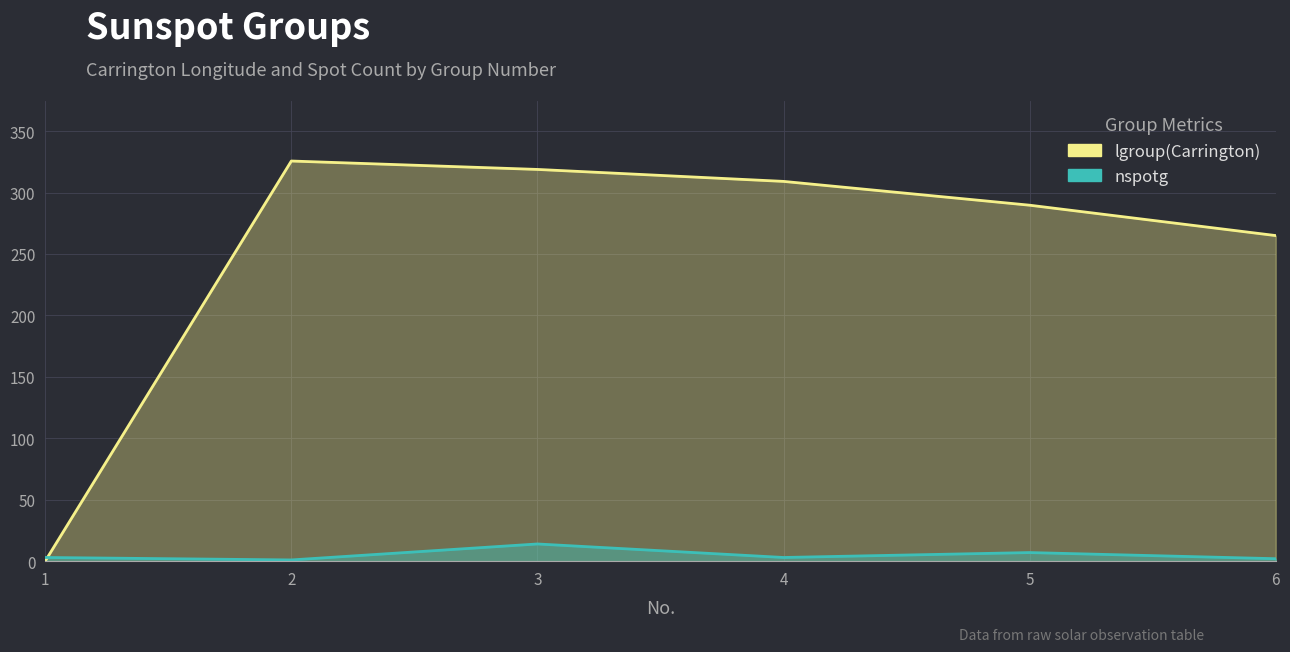

List the series in order of their peak value, lowest first.

nspotg, lgroup(Carrington)